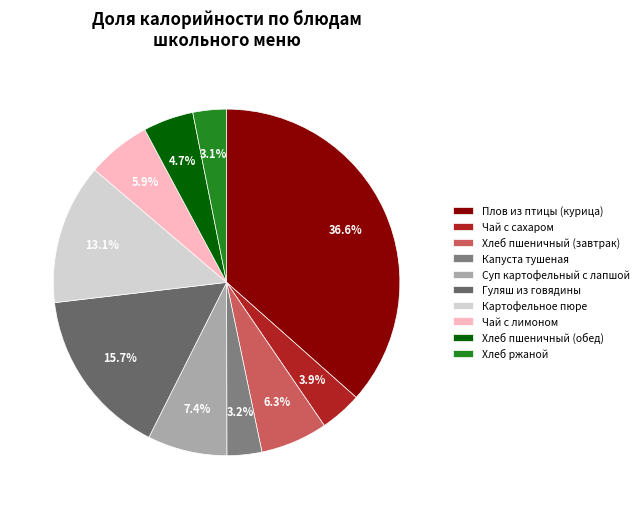

How many slices are in this pie chart?

10